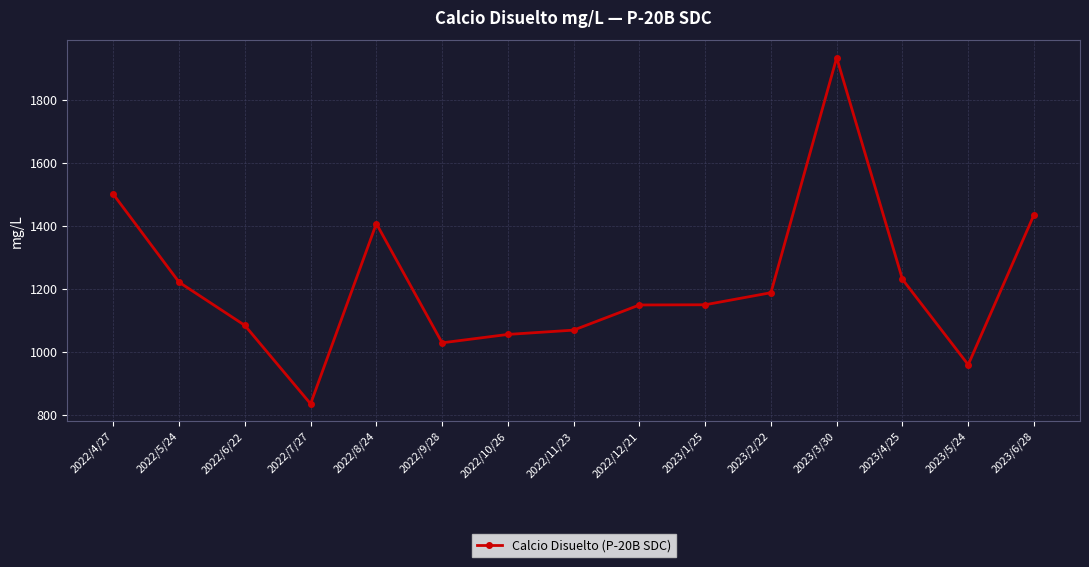

Where does the data first go above 1150?

2022/4/27